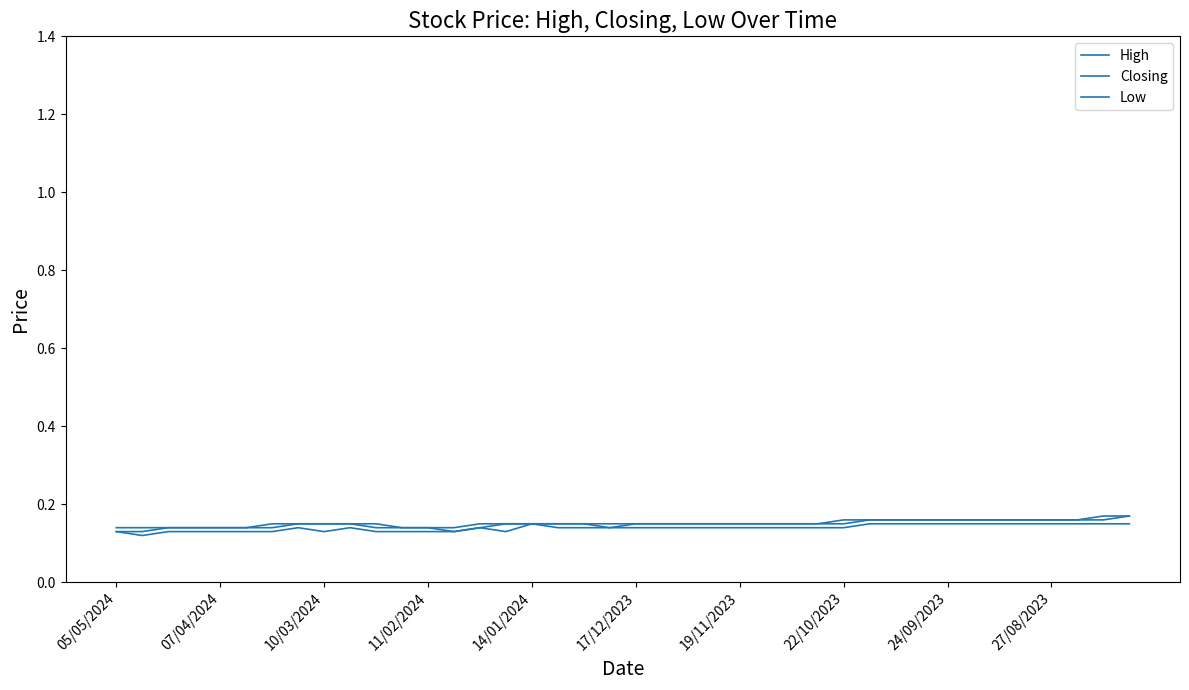

Does the chart have visible grid lines?

No